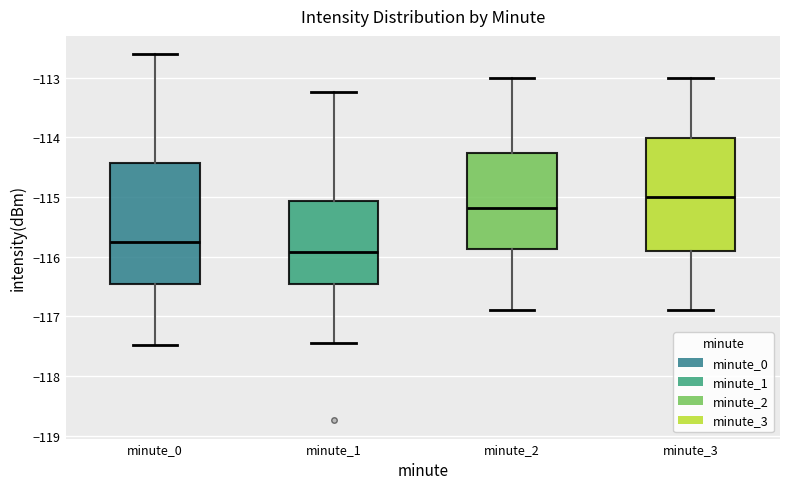

Comparing the boxes themselves (not the whiskers), which one is the tallest?

minute_0